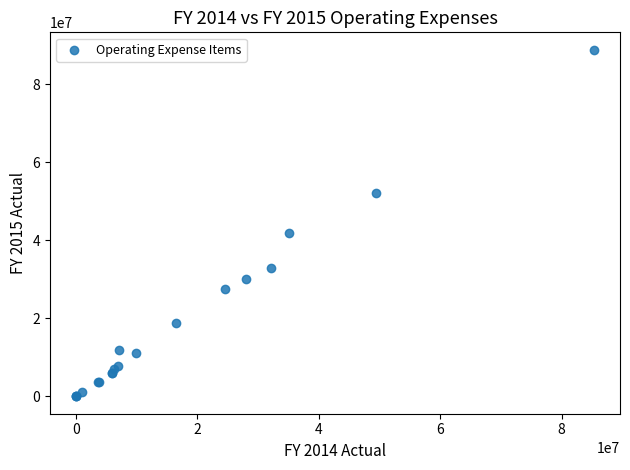

What Y value in the scatter plot is closest to 44396467?

41889763